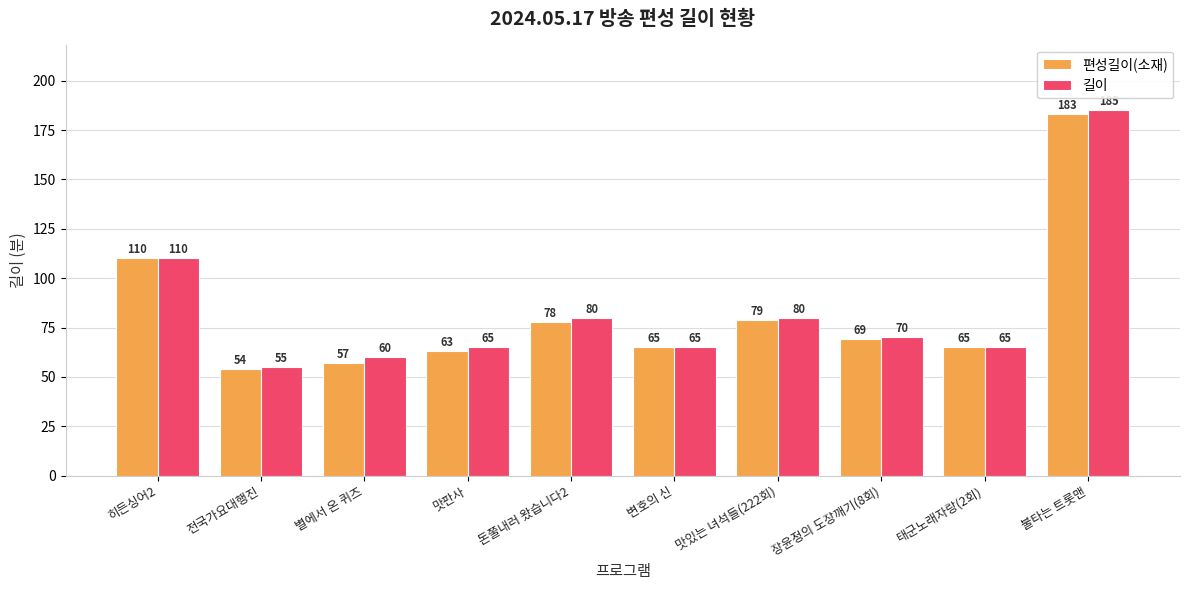

What is the difference between the 길이 values at 불타는 트롯맨 and 맛판사?

120